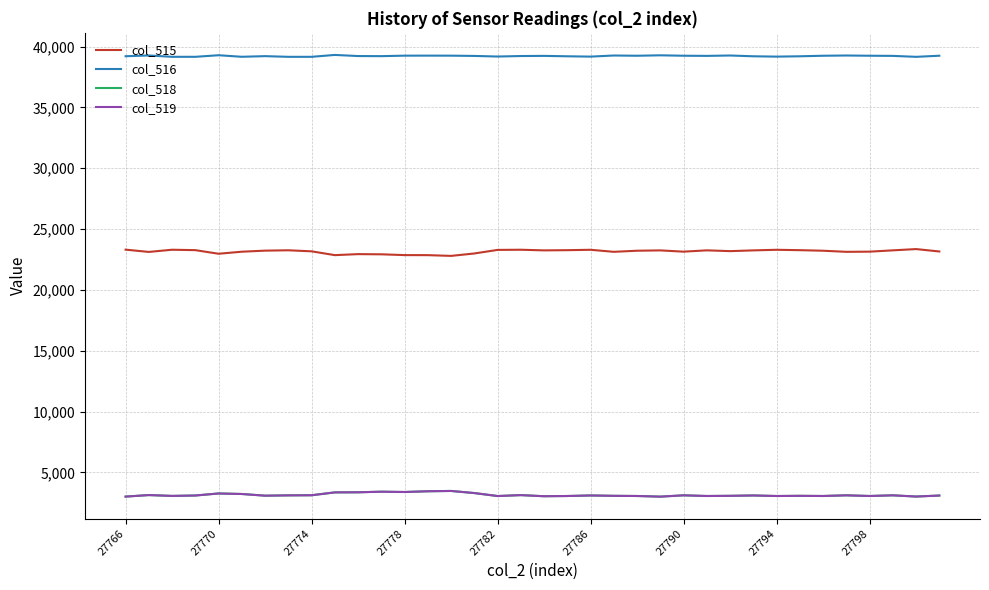

Which series has the largest total across all categories?

col_516